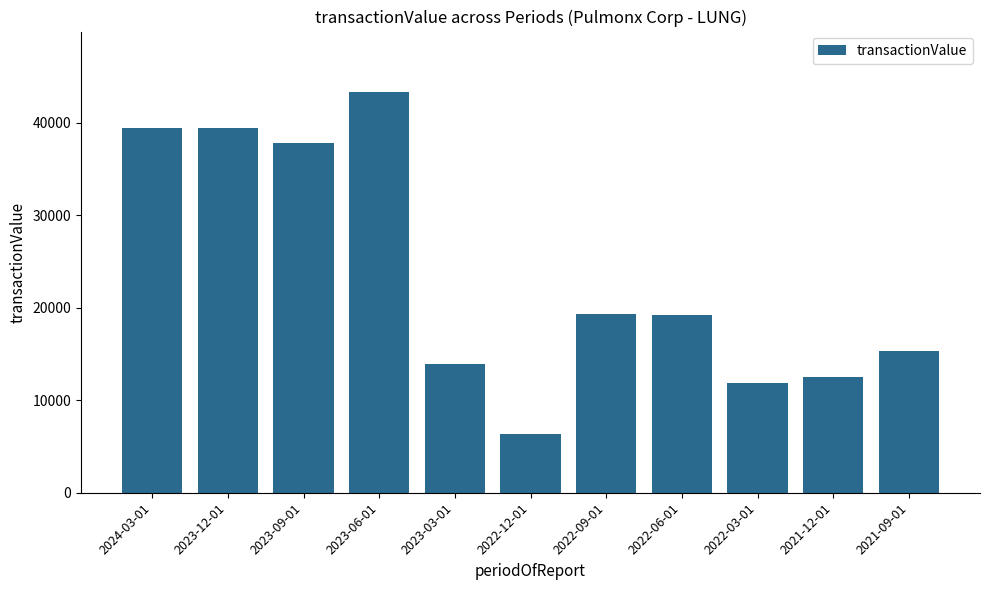

How many data points are less than 19223?

5